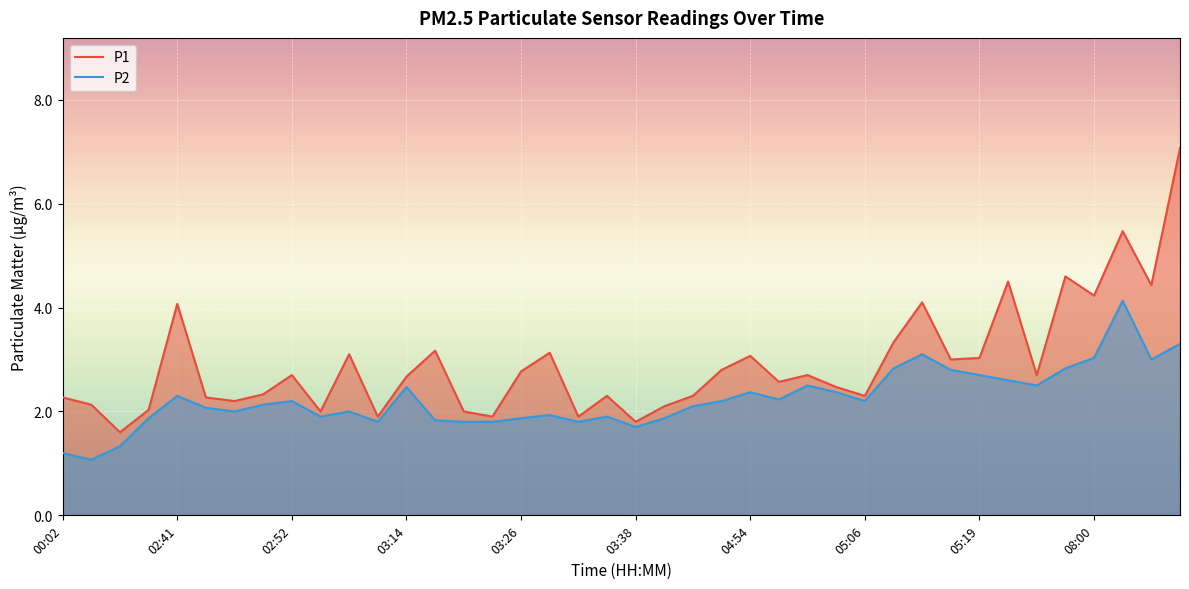

What is the total value across all series at 05:06?

4.5